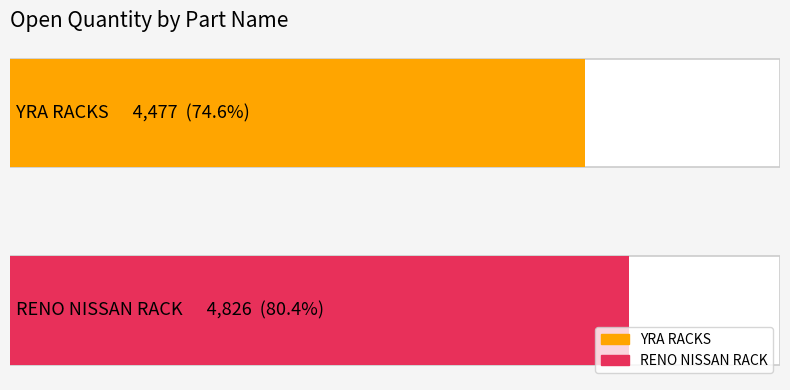

Which series has the widest spread of values?

YRA RACKS